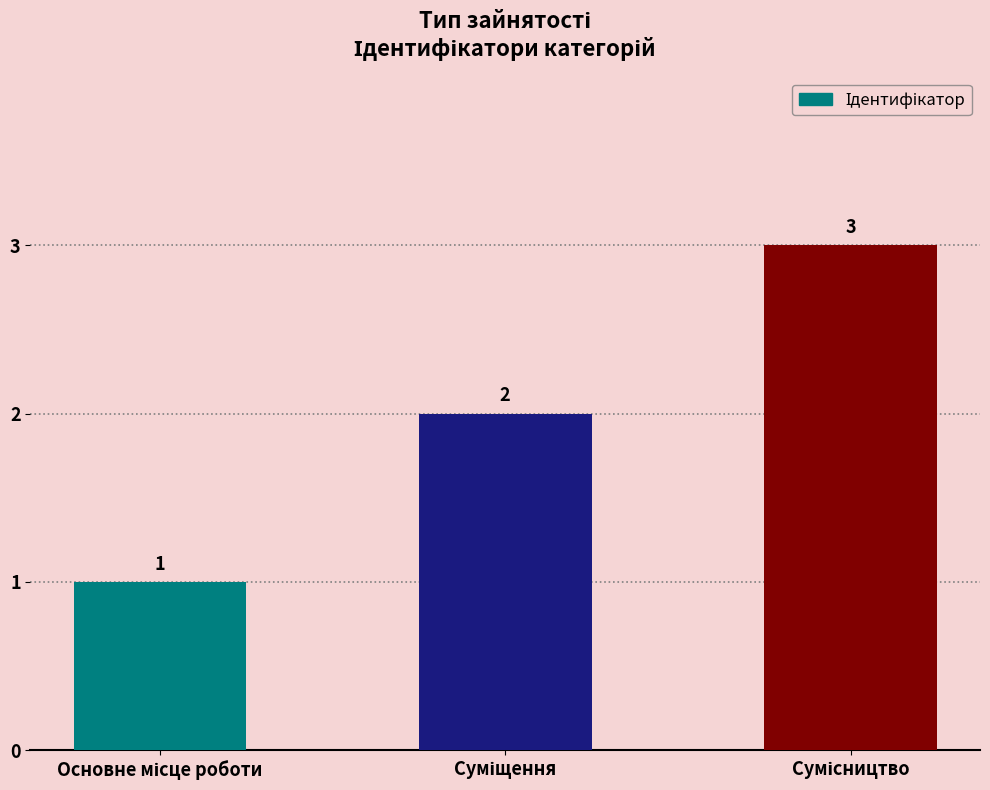

What is the greatest value displayed?

3